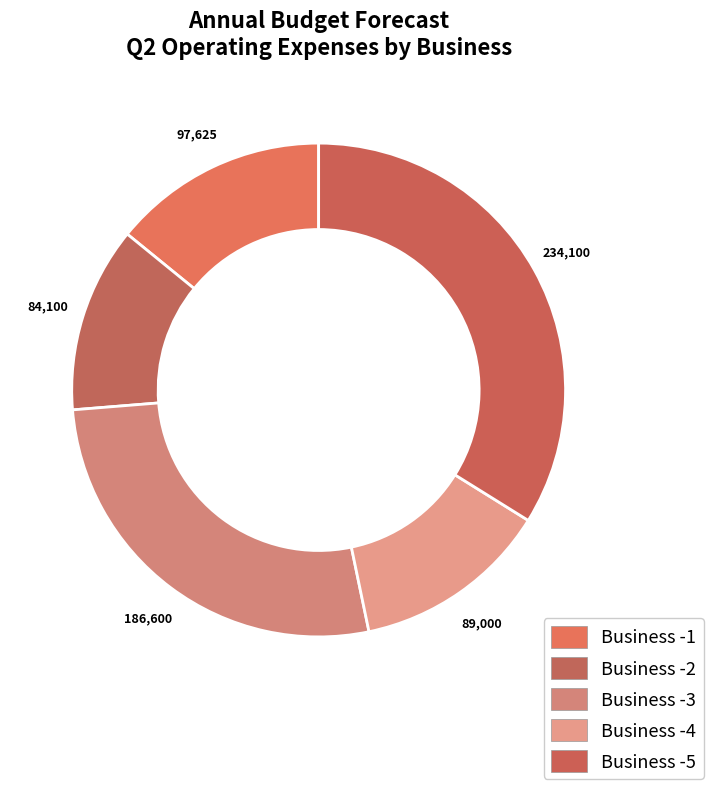

To the nearest percent, what percentage of the pie is Business -1?

14%